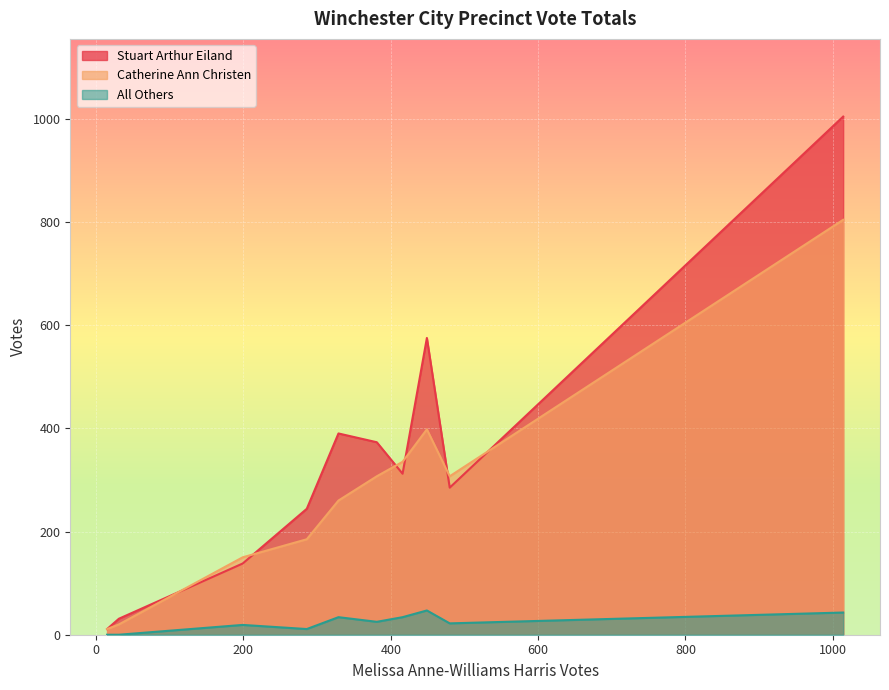

Which series has the largest range (max minus min)?

Stuart Arthur Eiland